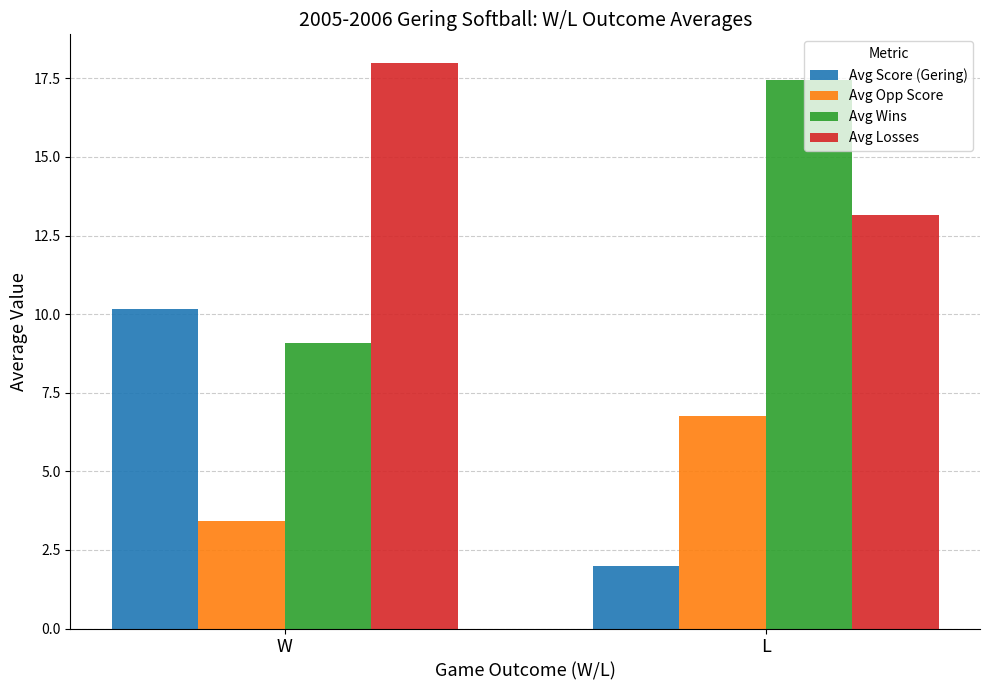

Is the value of Avg Losses at L greater than the value of Avg Opp Score at L?

Yes